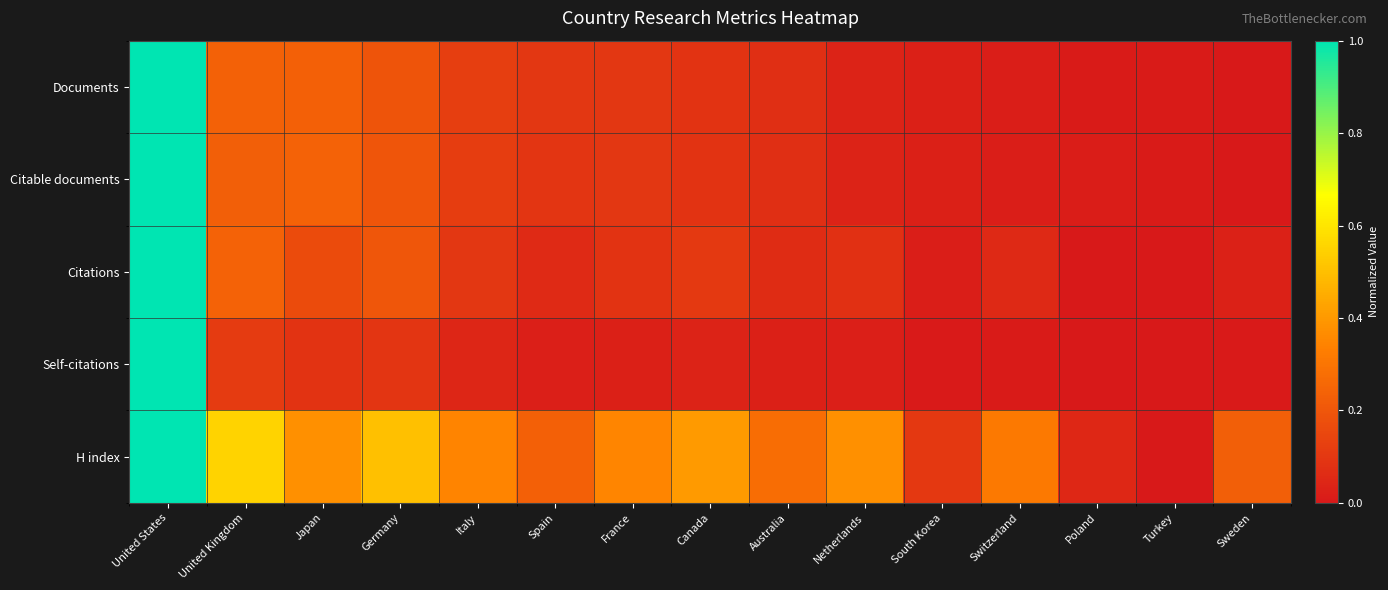

Reading right to left, what are all the values shown in this chart?

Documents: Sweden=0.0	Turkey=0.0	Poland=0.0	Switzerland=0.0	South Korea=0.0	Netherlands=0.0	Australia=0.1	Canada=0.1	France=0.1	Spain=0.1	Italy=0.1	Germany=0.2	Japan=0.2	United Kingdom=0.2	United States=1.0
Citable documents: Sweden=0.0	Turkey=0.0	Poland=0.0	Switzerland=0.0	South Korea=0.0	Netherlands=0.0	Australia=0.1	Canada=0.1	France=0.1	Spain=0.1	Italy=0.1	Germany=0.2	Japan=0.2	United Kingdom=0.2	United States=1.0
Citations: Sweden=0.0	Turkey=0.0	Poland=0.0	Switzerland=0.1	South Korea=0.0	Netherlands=0.1	Australia=0.1	Canada=0.1	France=0.1	Spain=0.1	Italy=0.1	Germany=0.2	Japan=0.2	United Kingdom=0.2	United States=1.0
Self-citations: Sweden=0.0	Turkey=0.0	Poland=0.0	Switzerland=0.0	South Korea=0.0	Netherlands=0.0	Australia=0.0	Canada=0.0	France=0.0	Spain=0.0	Italy=0.0	Germany=0.1	Japan=0.1	United Kingdom=0.1	United States=1.0
H index: Sweden=0.2	Turkey=0.0	Poland=0.0	Switzerland=0.3	South Korea=0.1	Netherlands=0.4	Australia=0.3	Canada=0.4	France=0.3	Spain=0.2	Italy=0.3	Germany=0.5	Japan=0.4	United Kingdom=0.6	United States=1.0